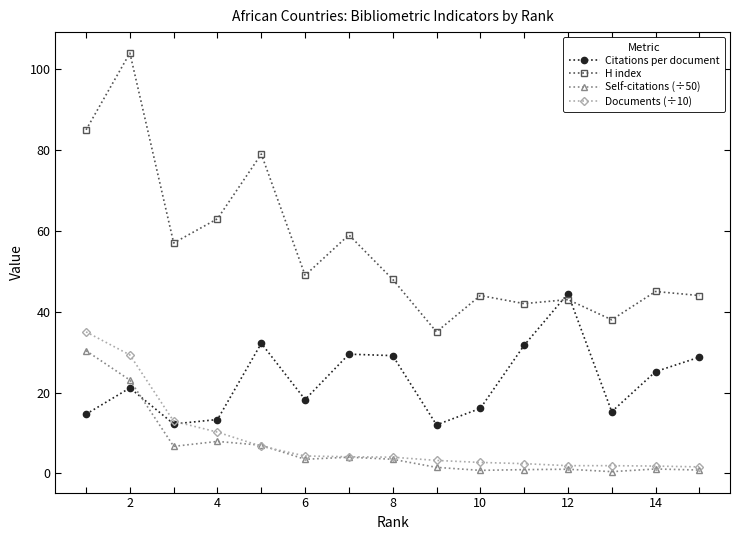

Which series has the largest range (max minus min)?

H index